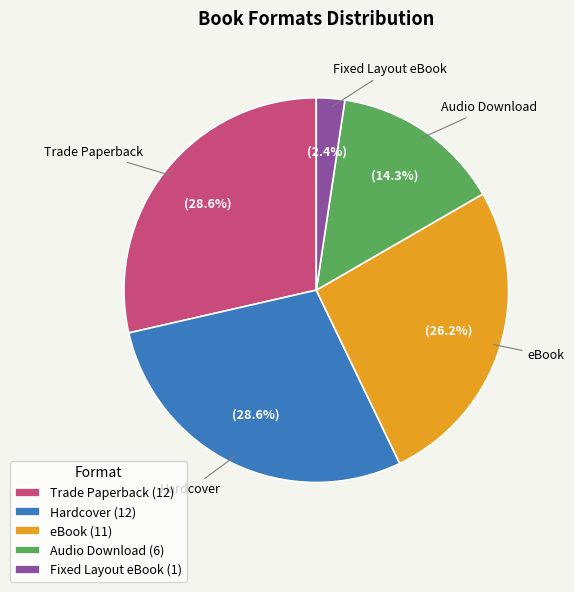

Is it true that Hardcover is 29% of the pie?

True